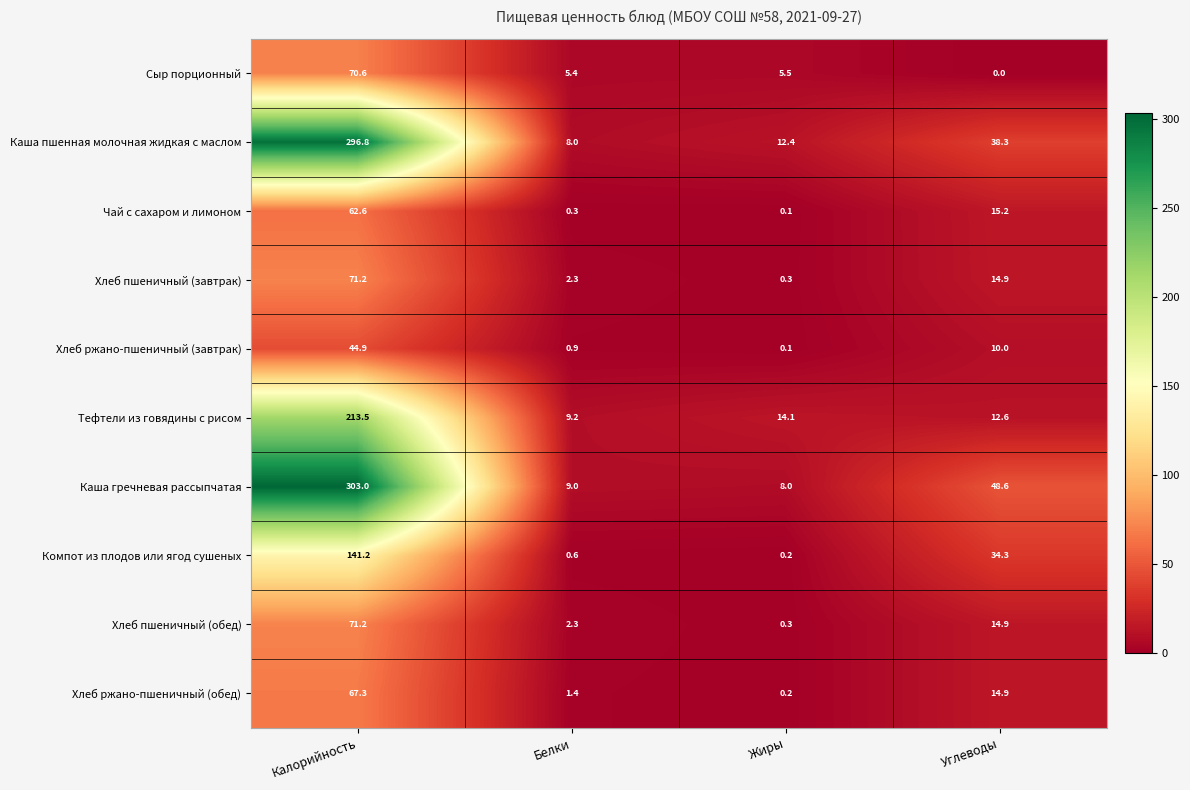

What is the spread (max minus min) of values at Жиры?

14.0